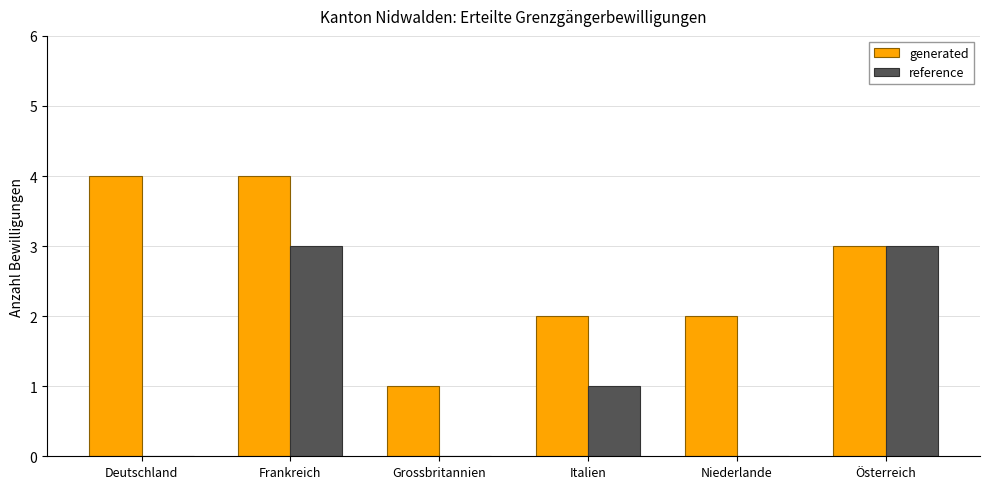

What value does the generated series have at Österreich?

3